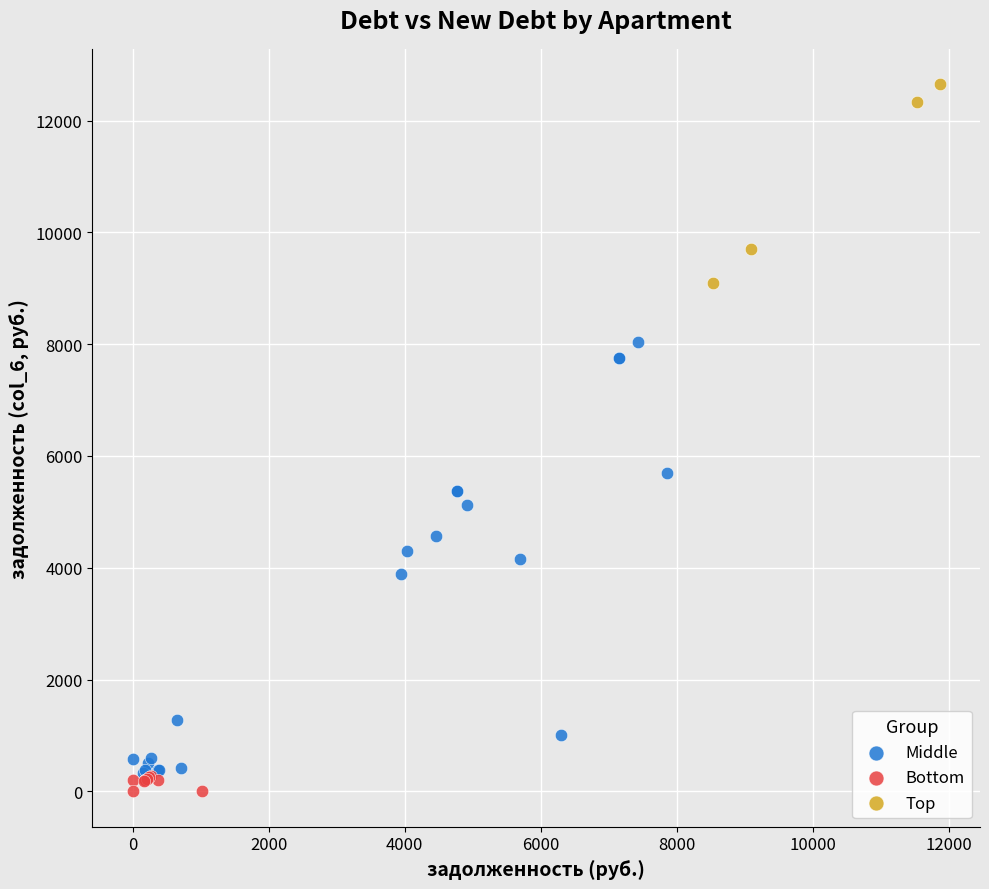

Which series reaches the minimum Y coordinate?

Bottom